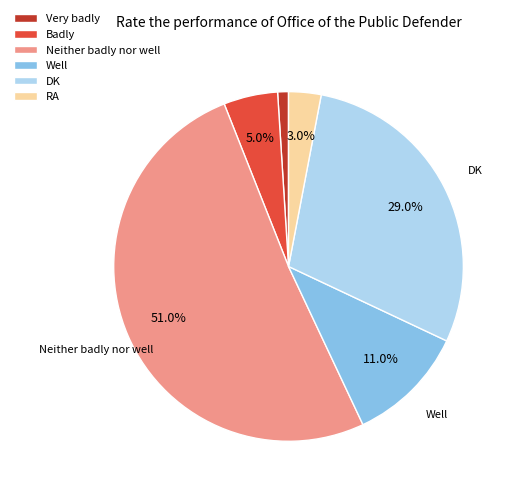

To the nearest percent, what is the average slice percentage?

17%